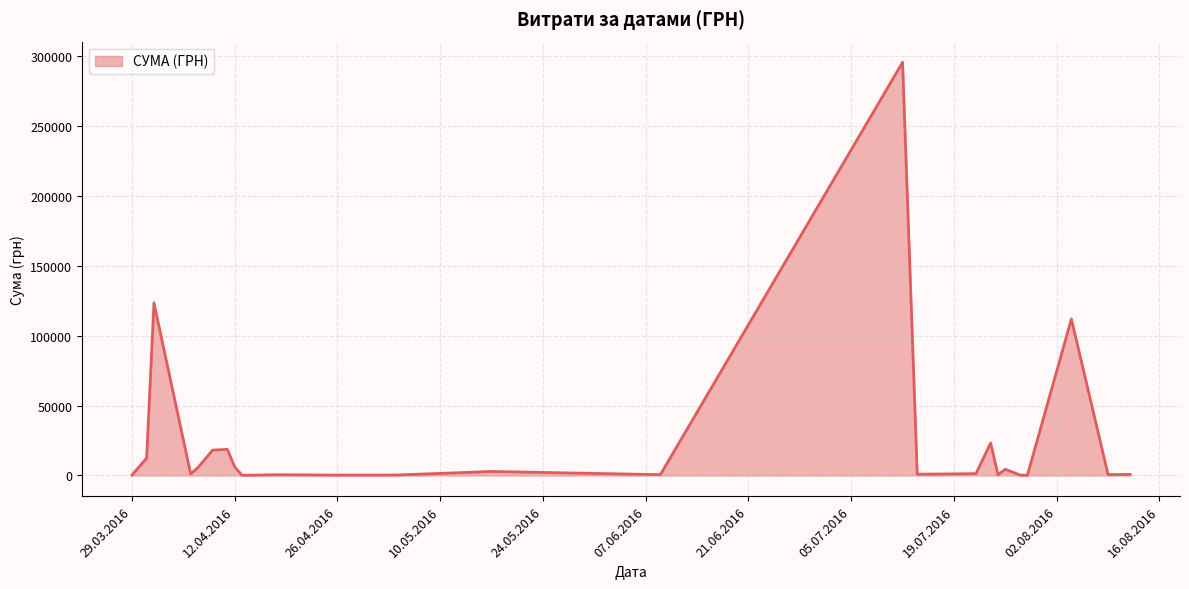

What is the difference between the maximum and minimum values?

295540.8